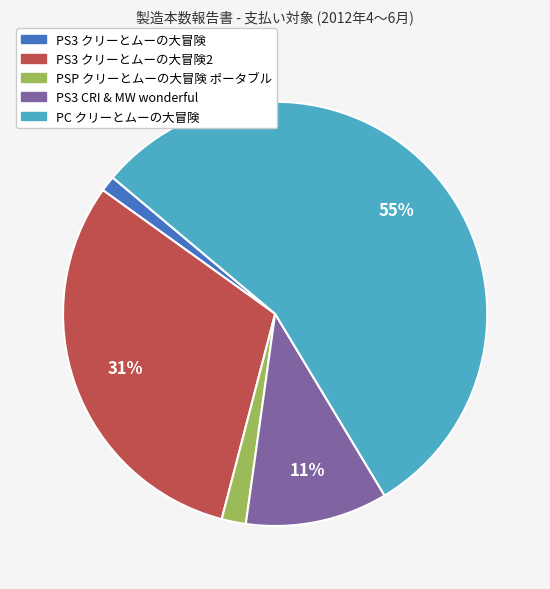

To the nearest percent, what is the average slice percentage?

20%